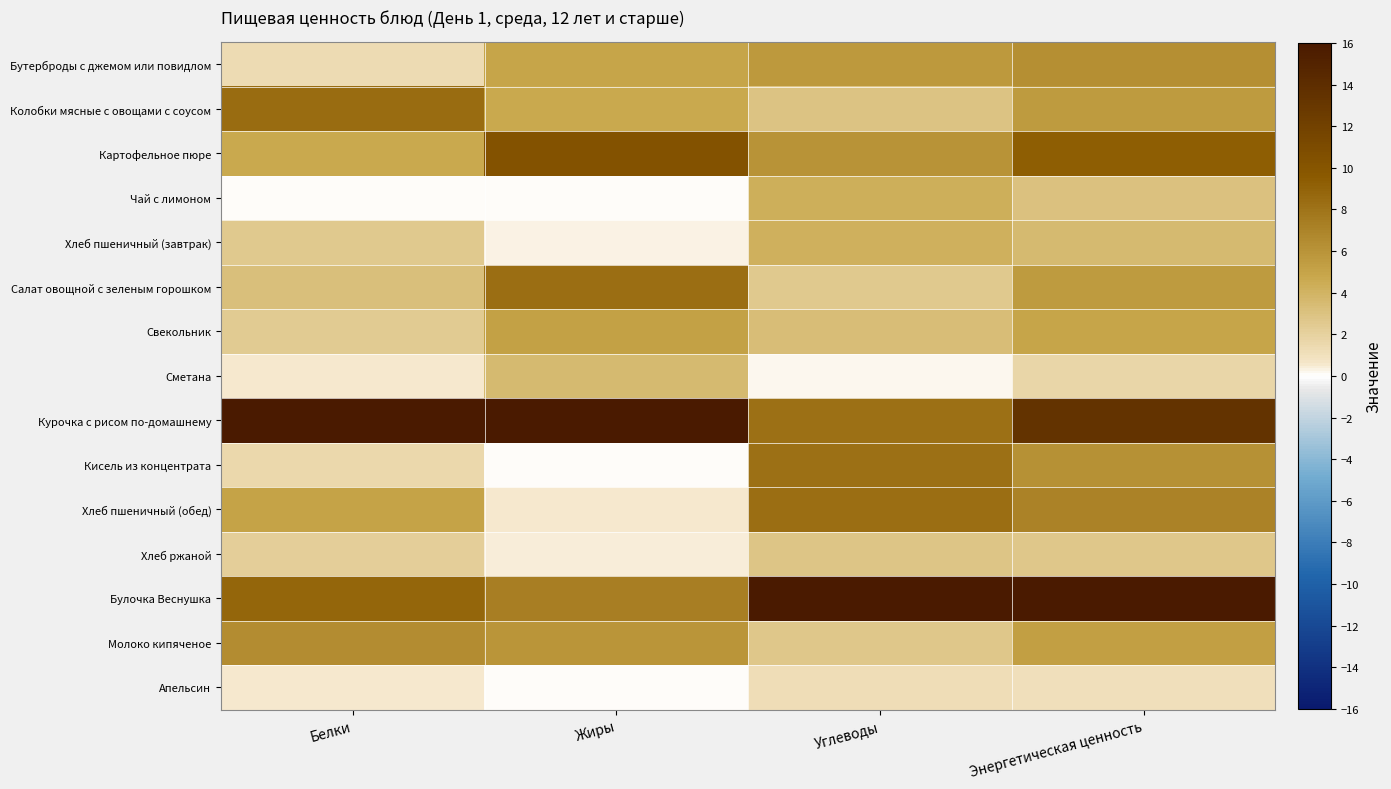

Reading left to right, what are all the values shown in this chart?

Бутерброды с джемом или повидлом: Белки=1.3	Жиры=4.9	Углеводы=5.7	Энергетическая ценность=6.3
Колобки мясные с овощами с соусом: Белки=8.5	Жиры=4.7	Углеводы=2.9	Энергетическая ценность=5.5
Картофельное пюре: Белки=4.7	Жиры=10.4	Углеводы=6.1	Энергетическая ценность=9.3
Чай с лимоном: Белки=0.1	Жиры=0.0	Углеводы=4.3	Энергетическая ценность=3.1
Хлеб пшеничный (завтрак): Белки=2.6	Жиры=0.3	Углеводы=4.1	Энергетическая ценность=3.6
Салат овощной с зеленым горошком: Белки=3.1	Жиры=8.4	Углеводы=2.6	Энергетическая ценность=5.6
Свекольник: Белки=2.4	Жиры=5.2	Углеводы=3.4	Энергетическая ценность=4.9
Сметана: Белки=0.6	Жиры=3.5	Углеводы=0.2	Энергетическая ценность=1.6
Курочка с рисом по-домашнему: Белки=16.0	Жиры=16.0	Углеводы=8.2	Энергетическая ценность=13.4
Кисель из концентрата: Белки=1.6	Жиры=0.0	Углеводы=8.1	Энергетическая ценность=6.2
Хлеб пшеничный (обед): Белки=5.1	Жиры=0.6	Углеводы=8.3	Энергетическая ценность=7.1
Хлеб ржаной: Белки=2.2	Жиры=0.4	Углеводы=2.8	Энергетическая ценность=2.6
Булочка Веснушка: Белки=8.8	Жиры=7.3	Углеводы=16.0	Энергетическая ценность=16.0
Молоко кипяченое: Белки=6.5	Жиры=5.9	Углеводы=2.7	Энергетическая ценность=5.4
Апельсин: Белки=0.5	Жиры=0.1	Углеводы=1.1	Энергетическая ценность=1.1